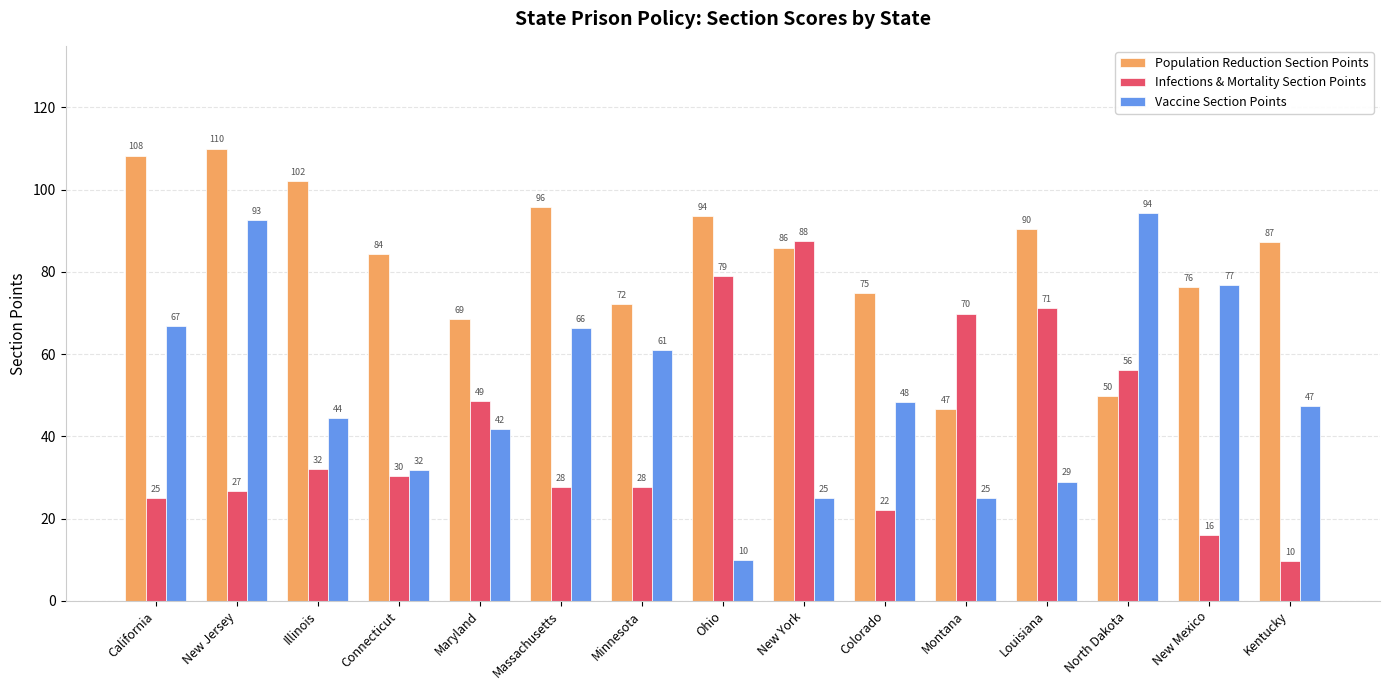

What is the average value of the Infections & Mortality Section Points series?

42.0